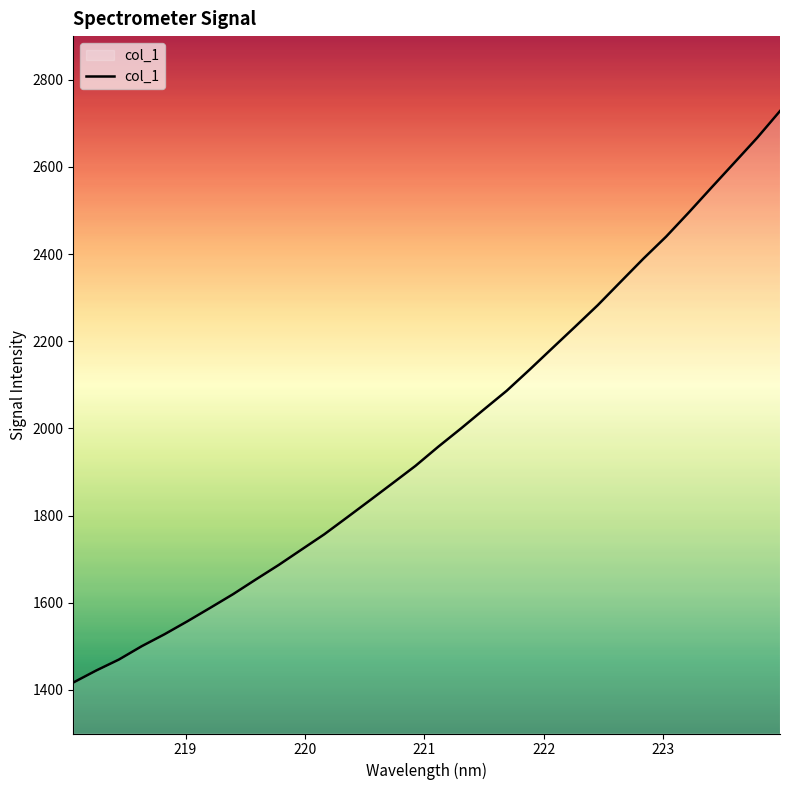

Reading right to left, what are all the values shown in this chart?

2728.1	2666.8	2609.8	2553.0	2495.7	2440.0	2389.4	2336.2	2282.8	2233.1	2183.9	2134.4	2086.2	2043.3	1999.9	1957.9	1914.0	1874.3	1834.9	1795.7	1757.0	1721.8	1686.6	1653.4	1619.6	1588.2	1557.4	1527.8	1500.3	1469.7	1444.4	1416.9